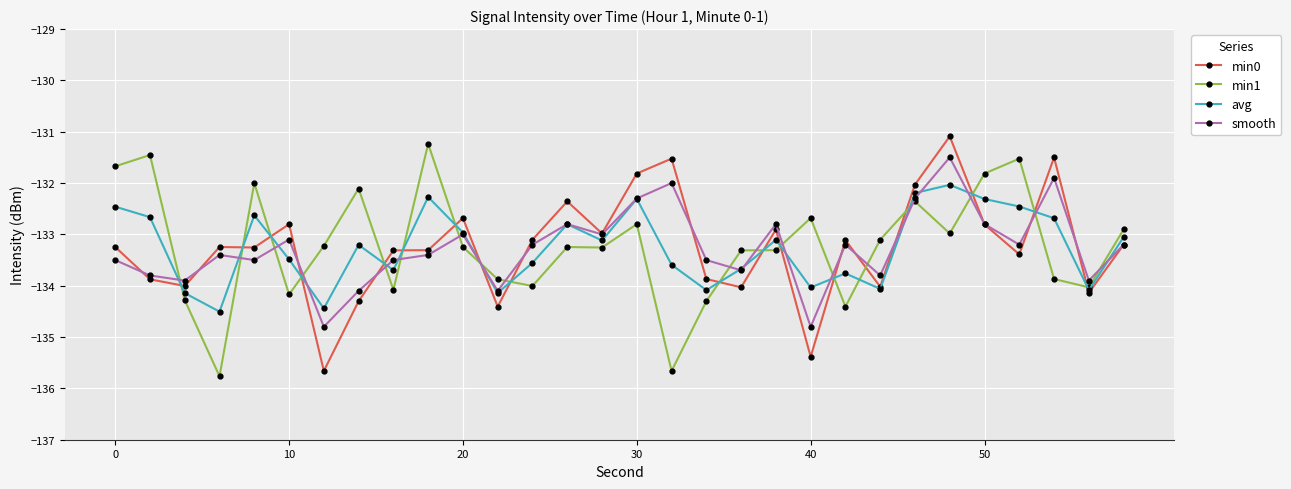

What is the minimum value shown in the chart?

-135.8